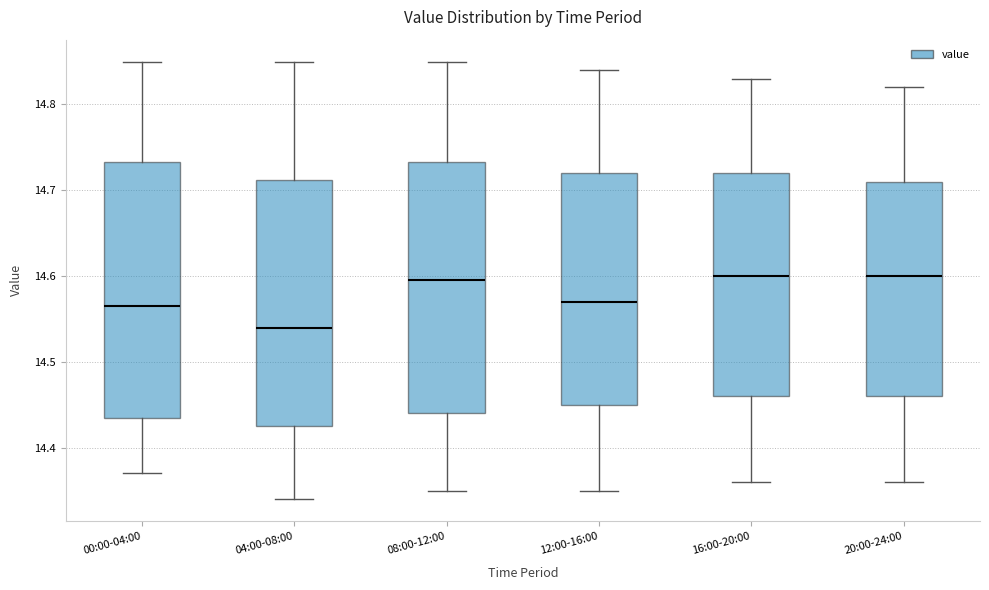

Reading left to right, read every box against the y-axis: the position of its median line, the range the box covers, and the ends of its whiskers. The values are not printed on the chart, so give them approximately, as read against the axis.

00:00-04:00: median 14.57, box 14.44 to 14.73, whiskers 14.37 to 14.85
04:00-08:00: median 14.54, box 14.43 to 14.71, whiskers 14.34 to 14.85
08:00-12:00: median 14.60, box 14.44 to 14.73, whiskers 14.35 to 14.85
12:00-16:00: median 14.57, box 14.45 to 14.72, whiskers 14.35 to 14.84
16:00-20:00: median 14.60, box 14.46 to 14.72, whiskers 14.36 to 14.83
20:00-24:00: median 14.60, box 14.46 to 14.71, whiskers 14.36 to 14.82